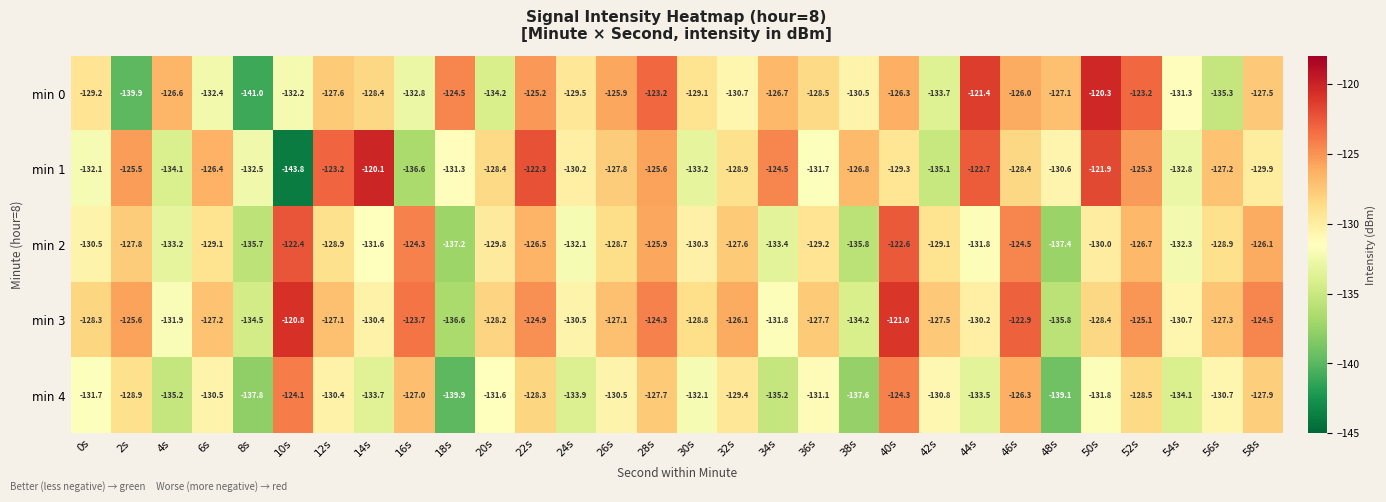

At which category does the chart reach its peak across all series?

14s